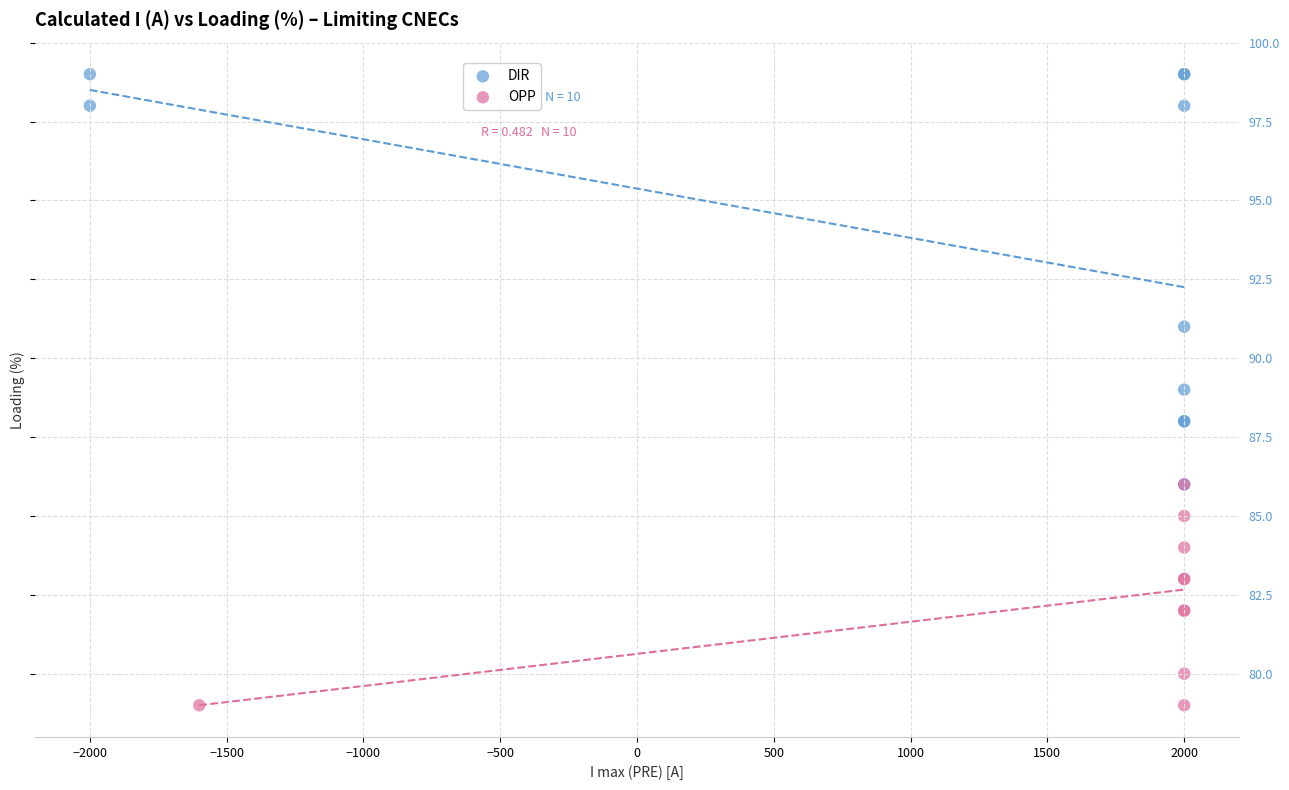

What are all the series names shown in the legend?

DIR, OPP